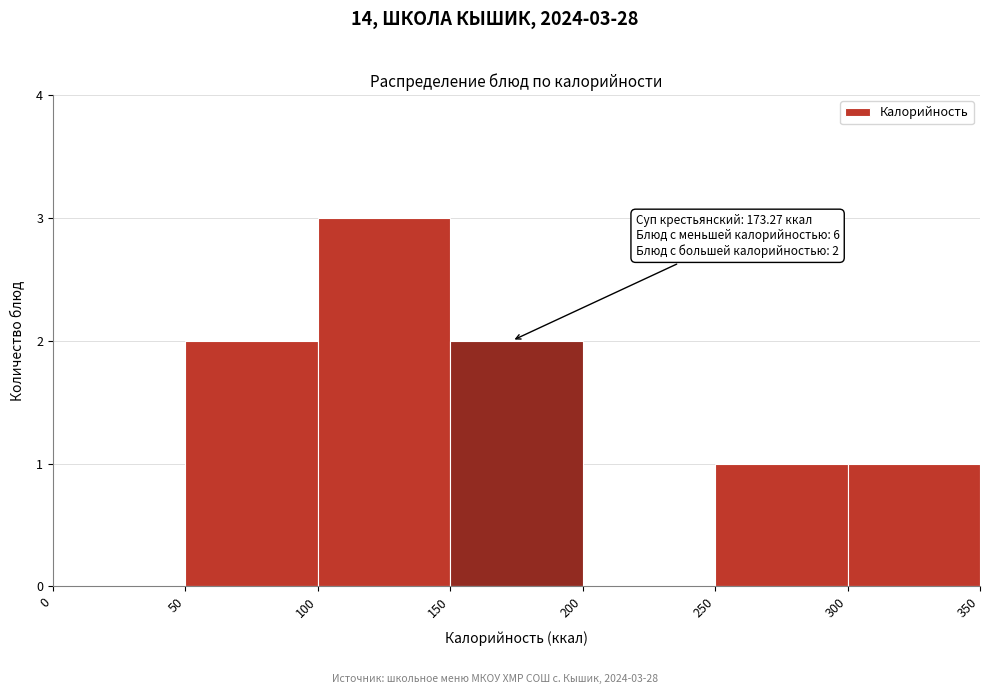

Which range on the x-axis has the tallest bar?

100 to 150